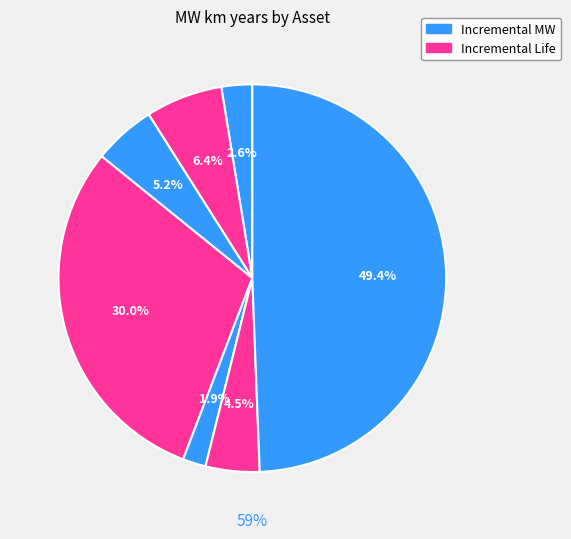

What is the total percentage of Reconductor 3 and New Build 4?

79.4%